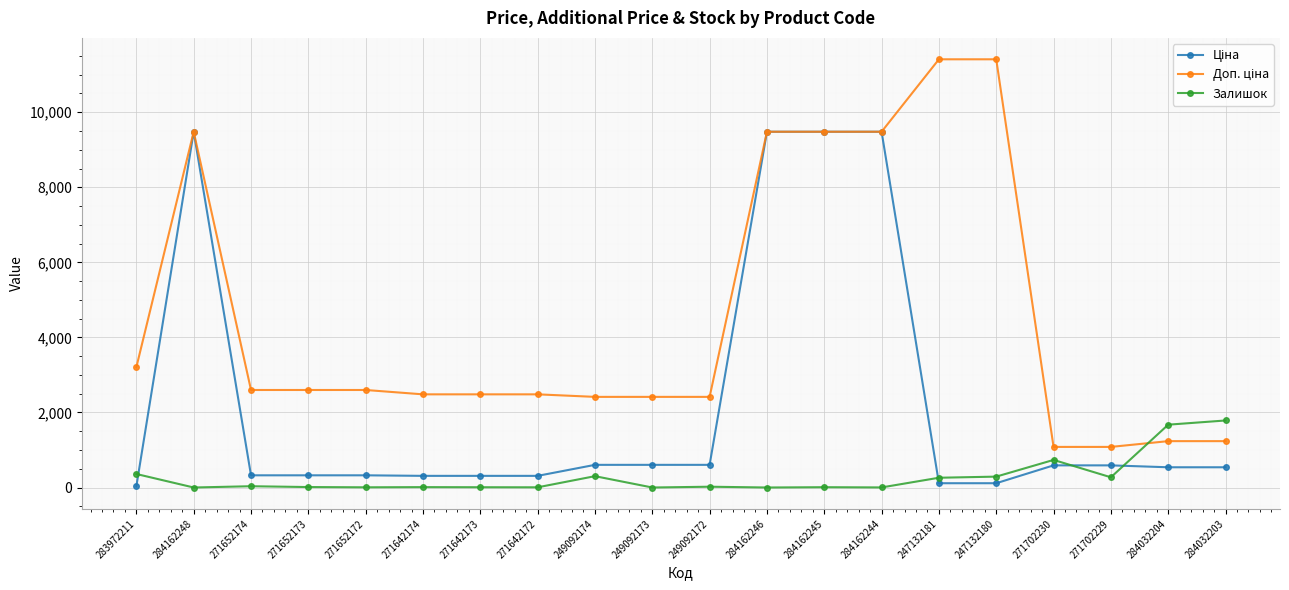

The Залишок series shows 272.0 at 271702229. True or false?

True